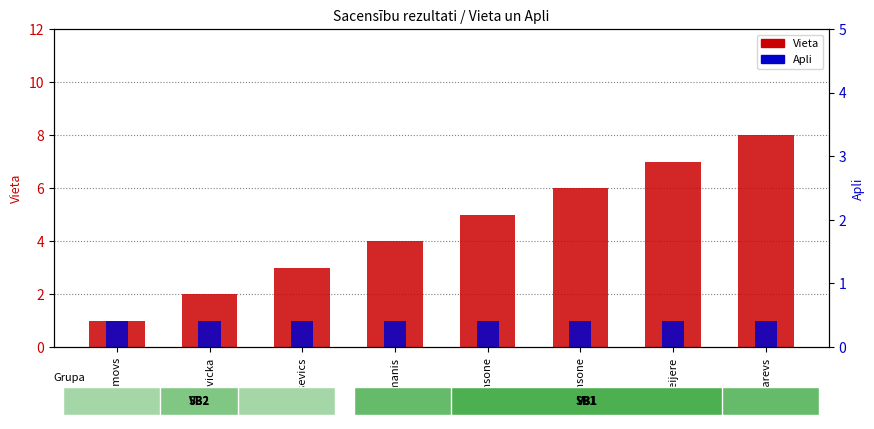

What is the difference between the maximum and second lowest values in the Vieta series?

6